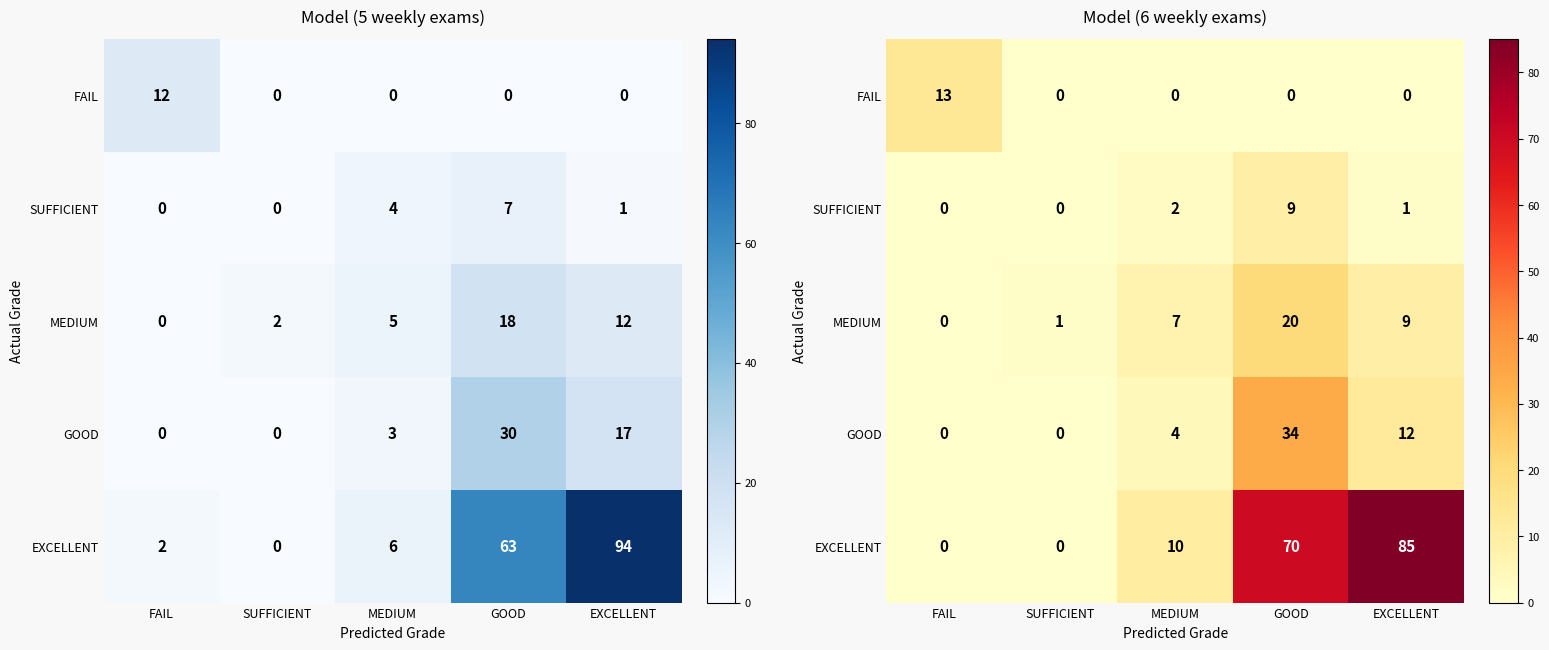

Which series has the largest range (max minus min)?

EXCELLENT